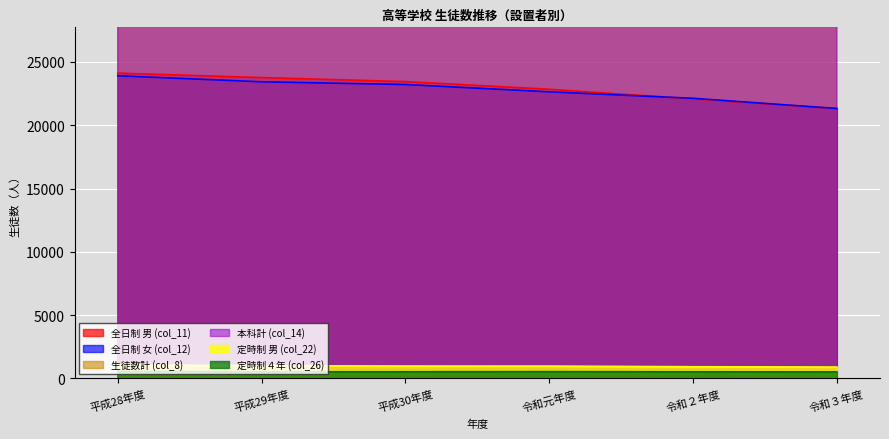

Which has a higher value, 令和元年度 or 令和３年度?

令和元年度